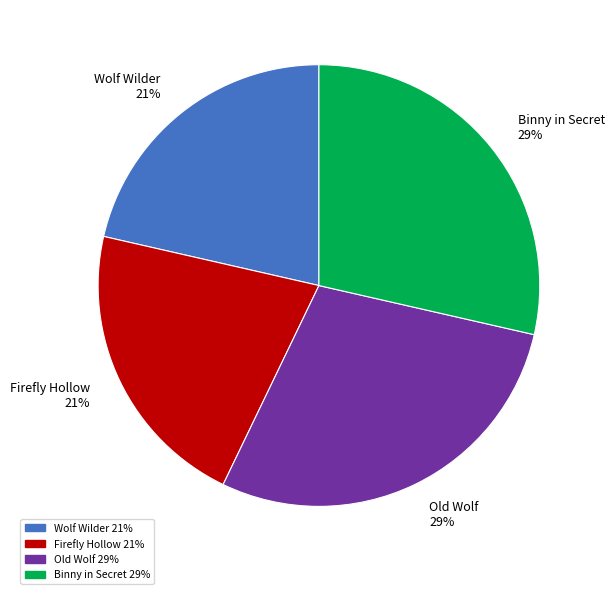

True or false: Wolf Wilder accounts for 21% of the total.

True